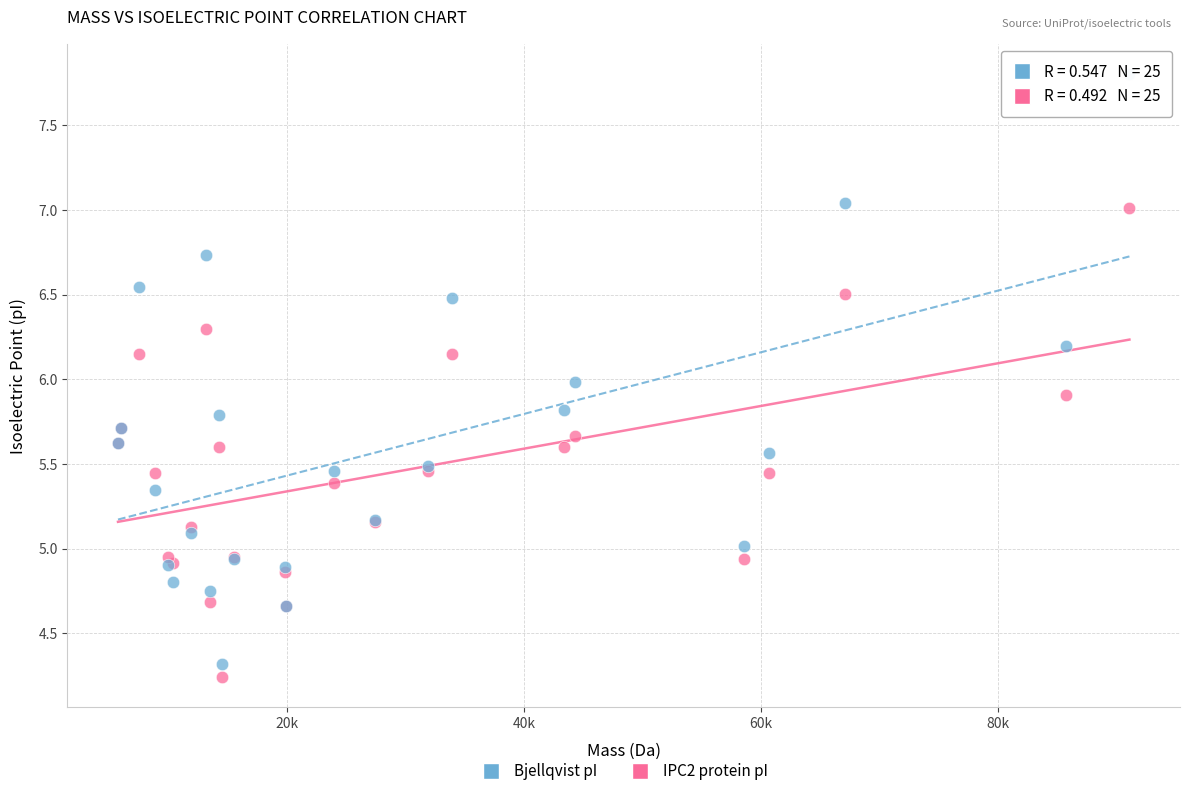

What are all the series names shown in the legend?

Bjellqvist pI, IPC2 protein pI